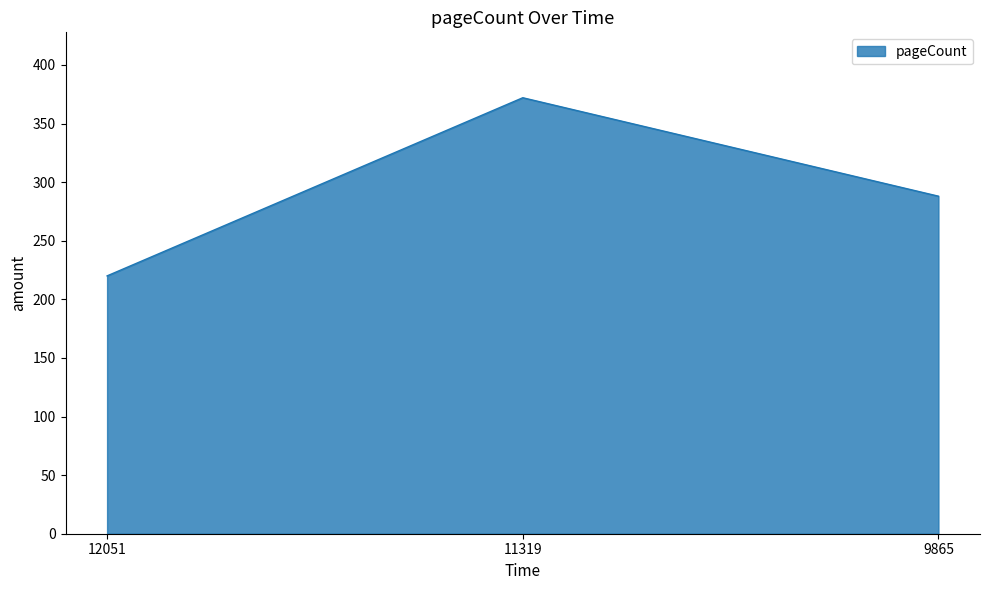

What is the sum of the values at 11319 and 9865?

660